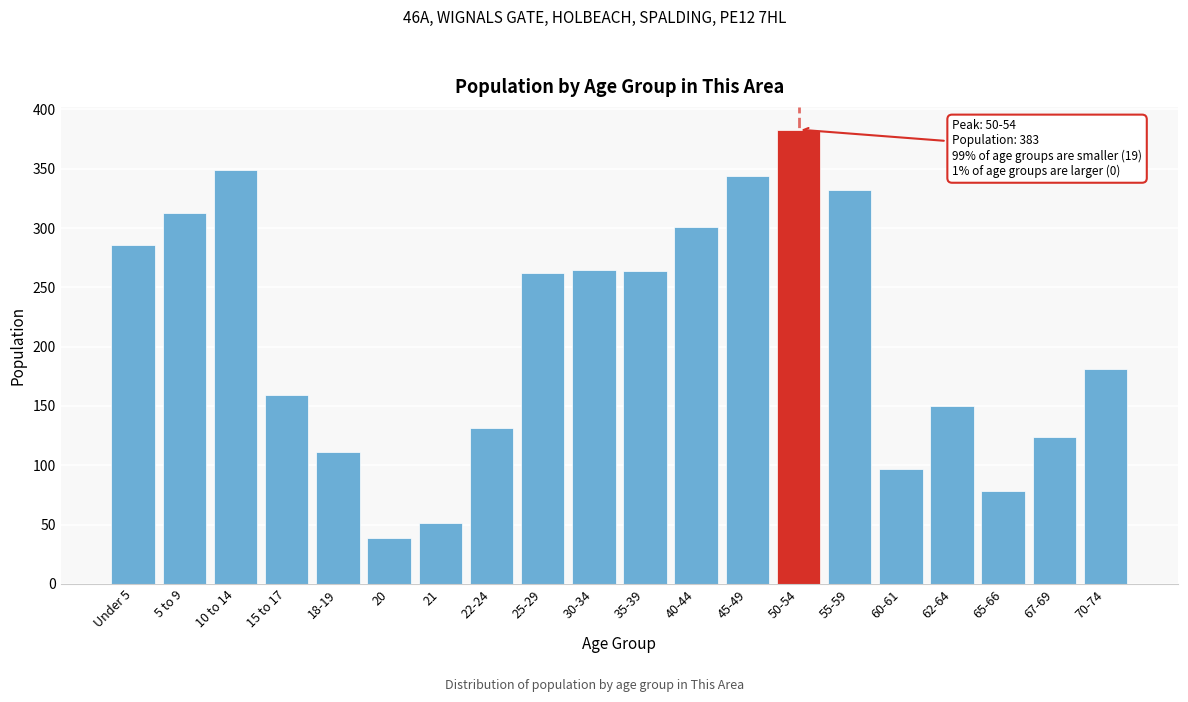

Where is the data nearest to the value 211?

70-74